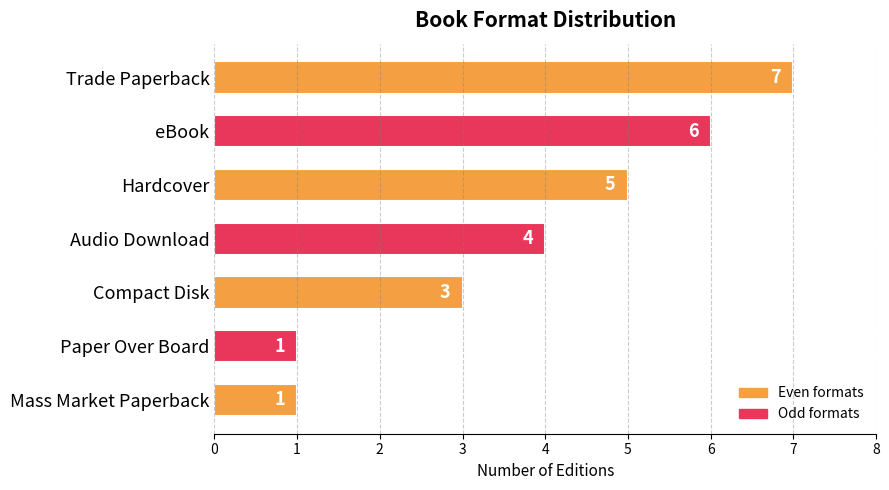

Reading top to bottom, extract all data points from this chart.

7	6	5	4	3	1	1